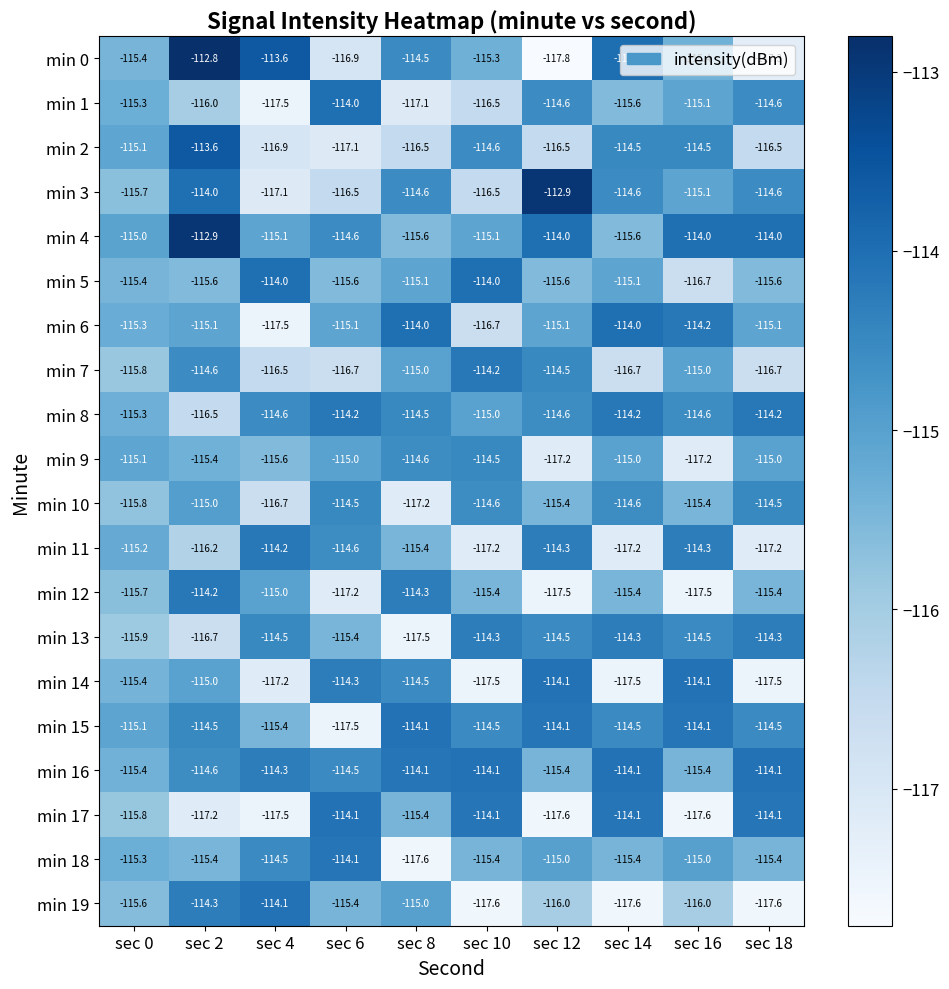

What is the smallest value displayed?

-117.8